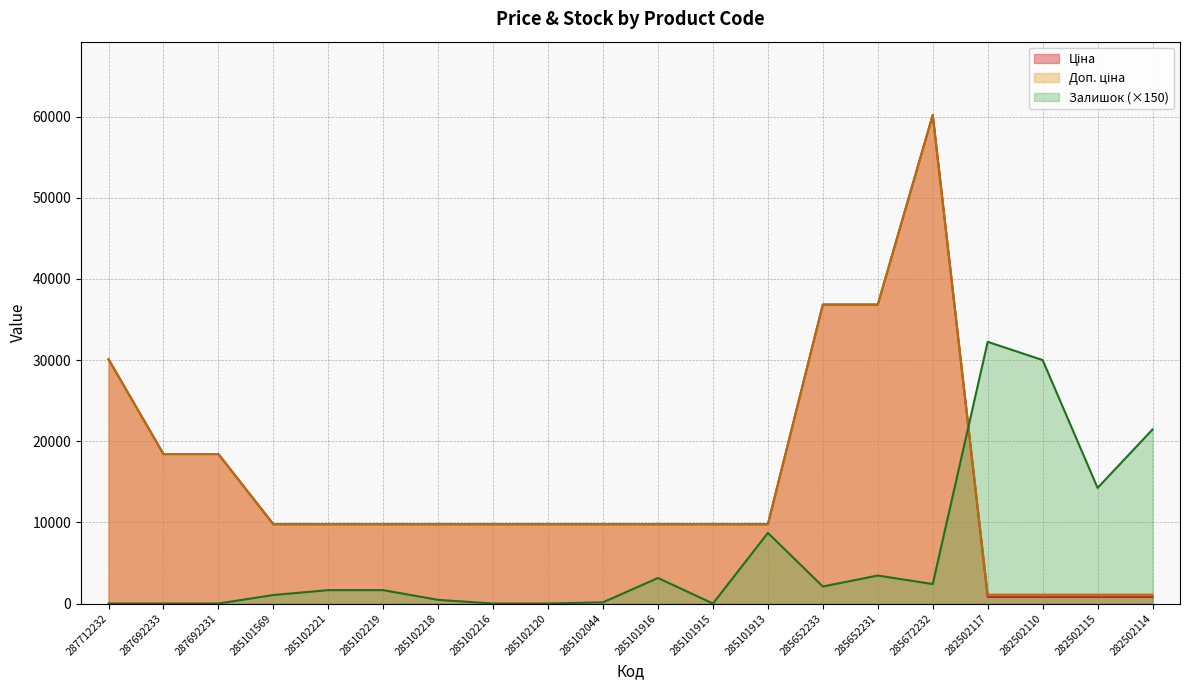

At how many categories does at least one series exceed 49499?

1